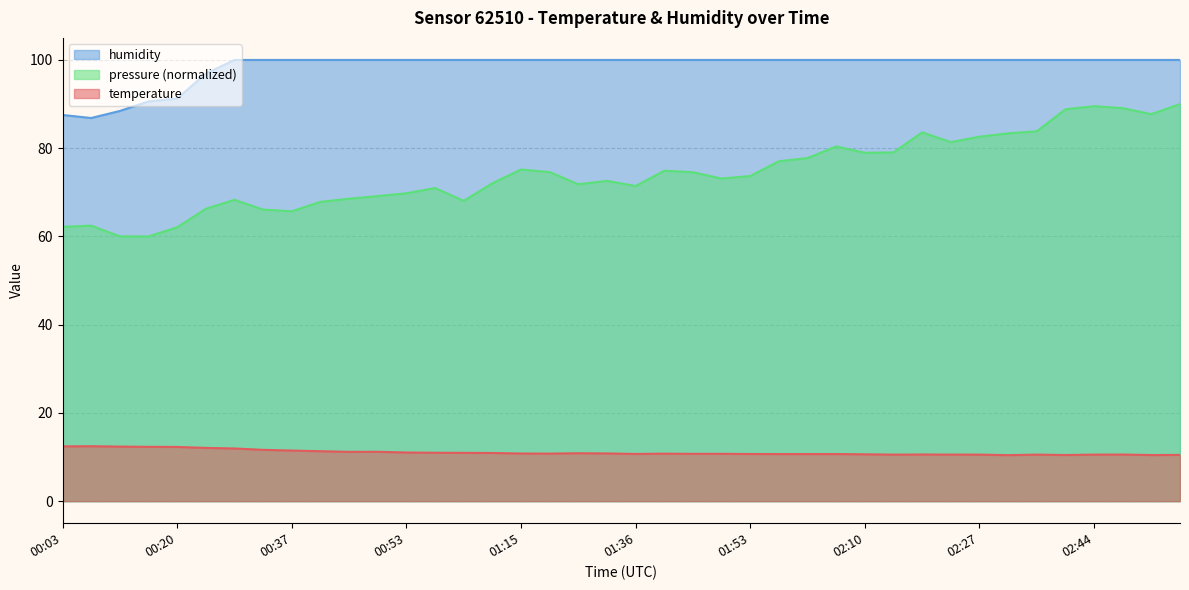

List the labels in order of temperature value, smallest first.

02:31, 02:52, 02:40, 02:57, 02:14, 02:27, 02:35, 02:44, 02:23, 02:48, 02:19, 02:10, 01:58, 02:02, 02:06, 01:53, 01:36, 01:45, 01:49, 01:41, 01:19, 01:15, 01:28, 01:23, 01:06, 01:02, 00:58, 00:53, 00:45, 00:49, 00:41, 00:37, 00:32, 00:28, 00:24, 00:20, 00:15, 00:11, 00:03, 00:07